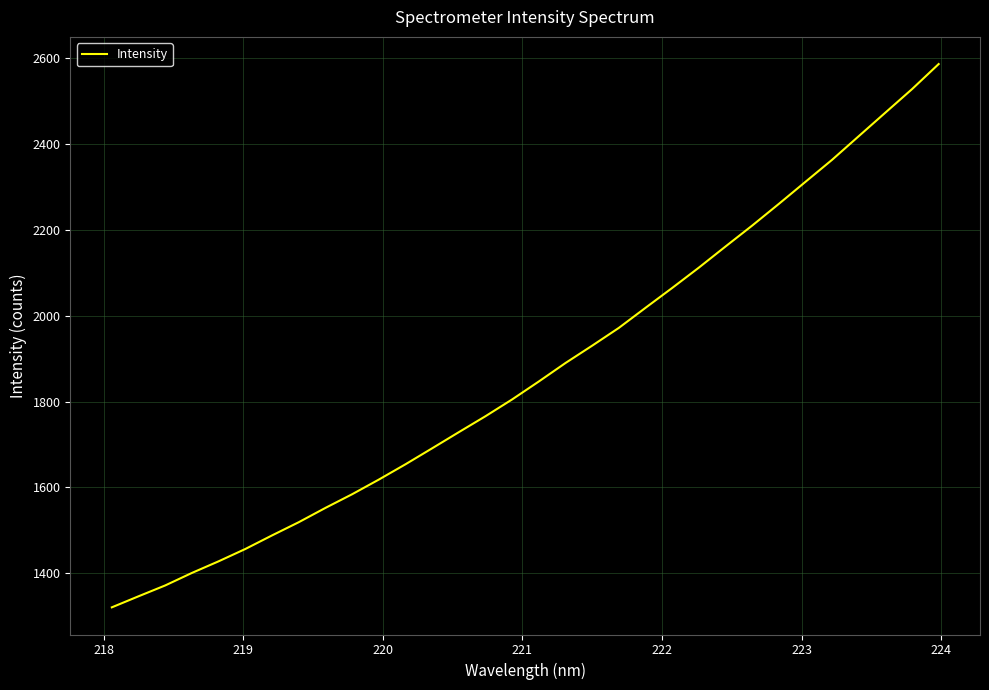

What is the maximum value shown in the chart?

2585.6